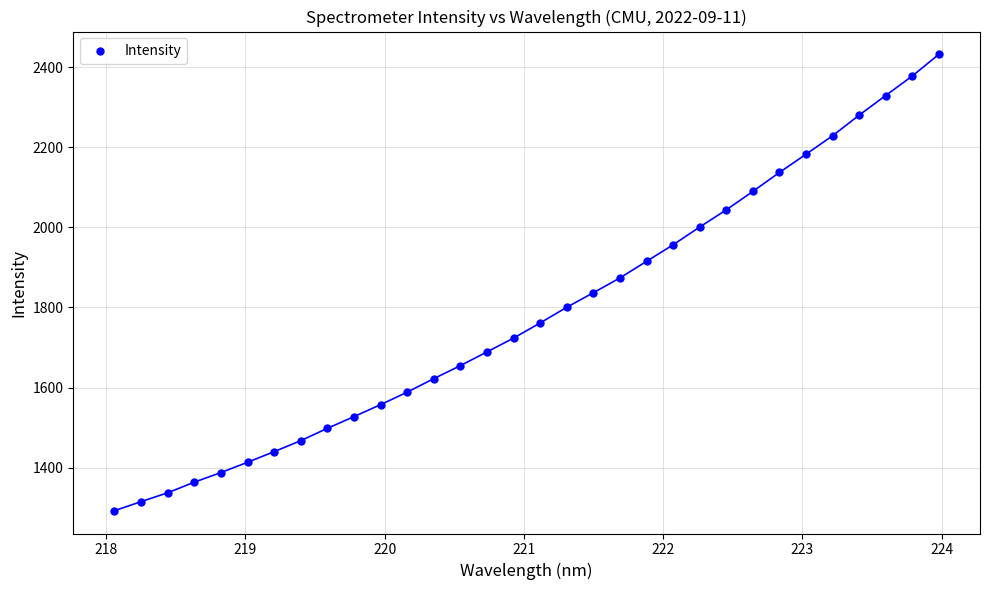

What is the range of X values (max minus min)?

5.9